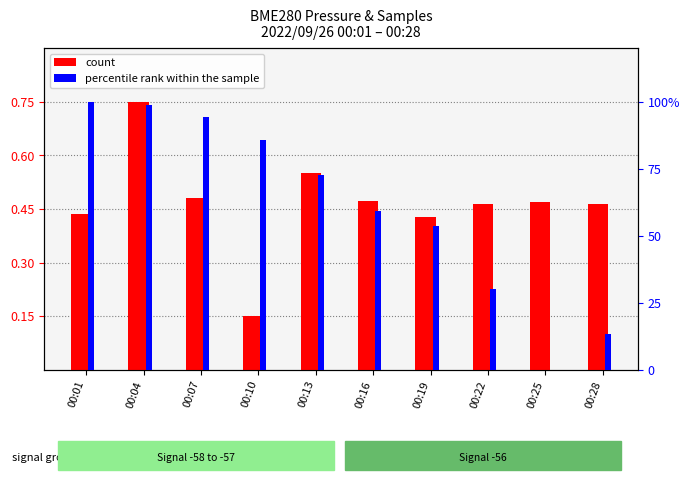

Rank the series by their maximum value, from lowest to highest.

count, percentile rank within the sample